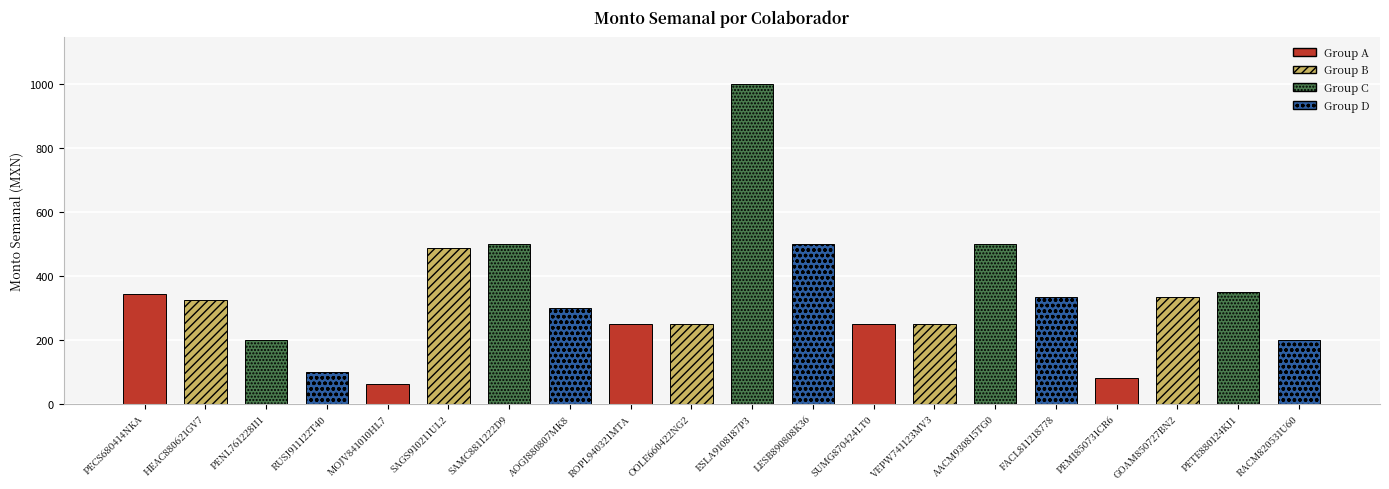

What is the average value?

330.5